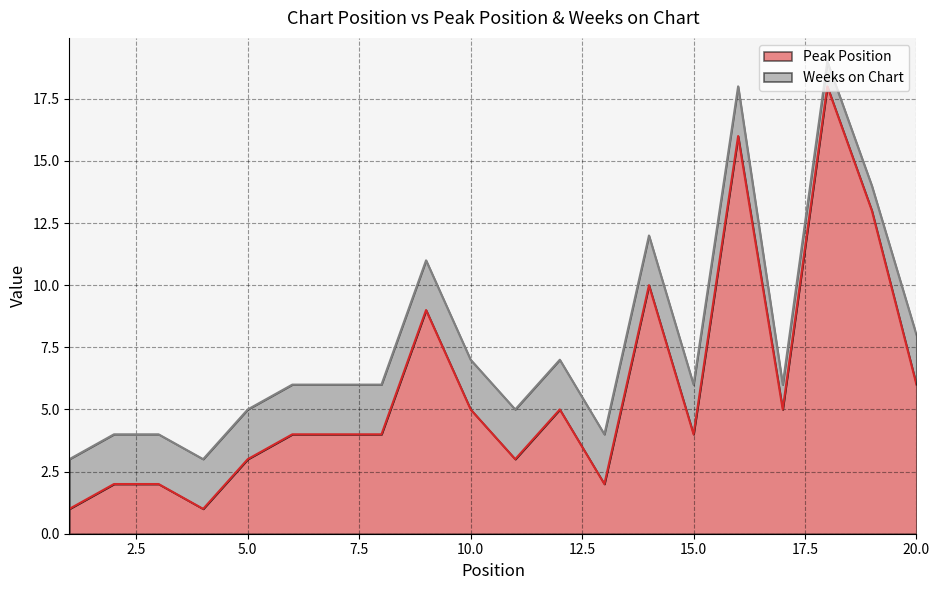

The value at 8 is 2. True or false?

False